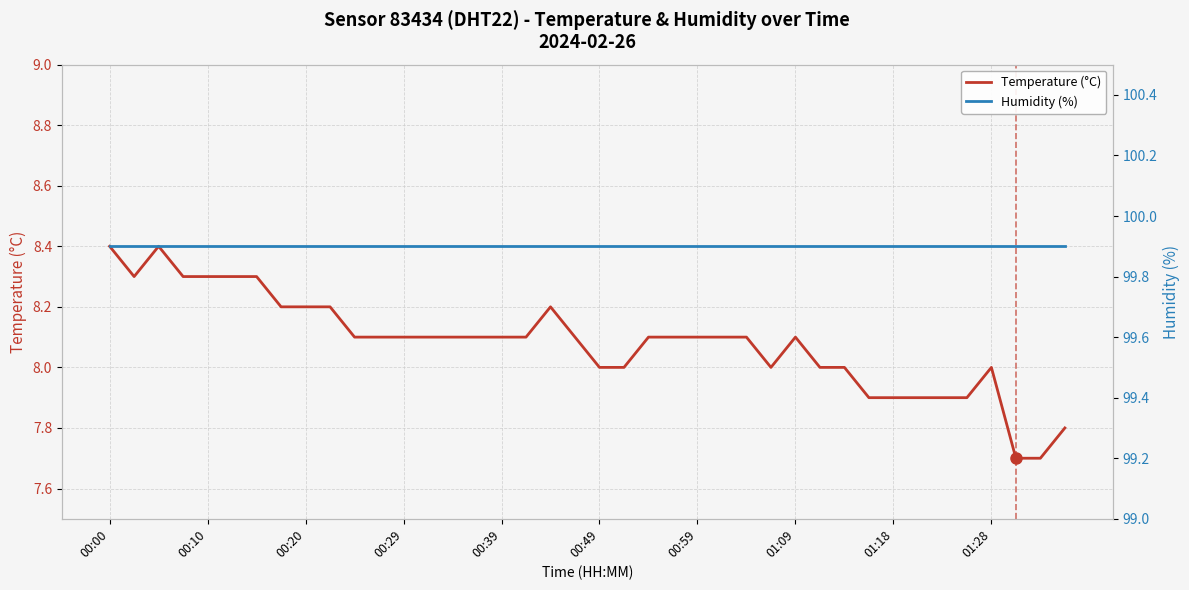

Does the chart have visible grid lines?

Yes